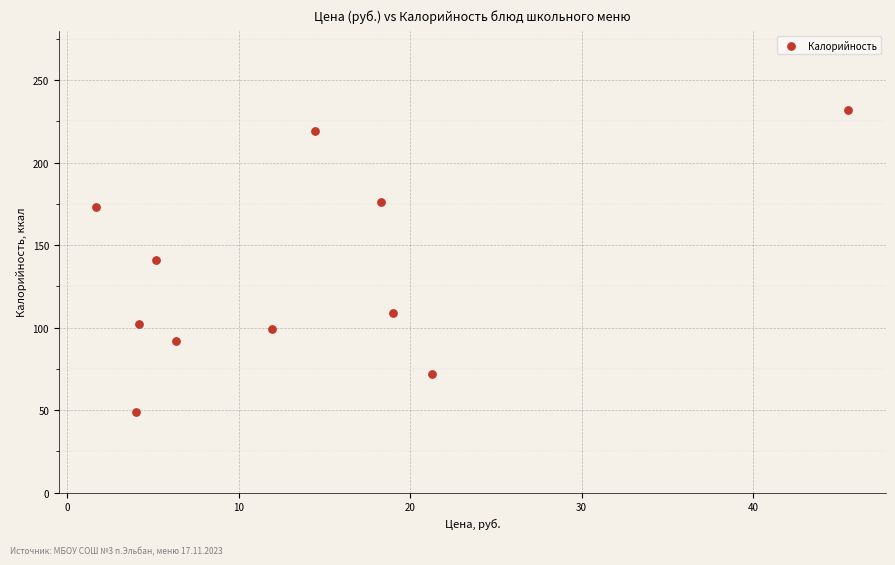

What is the range of Y values (max minus min)?

183